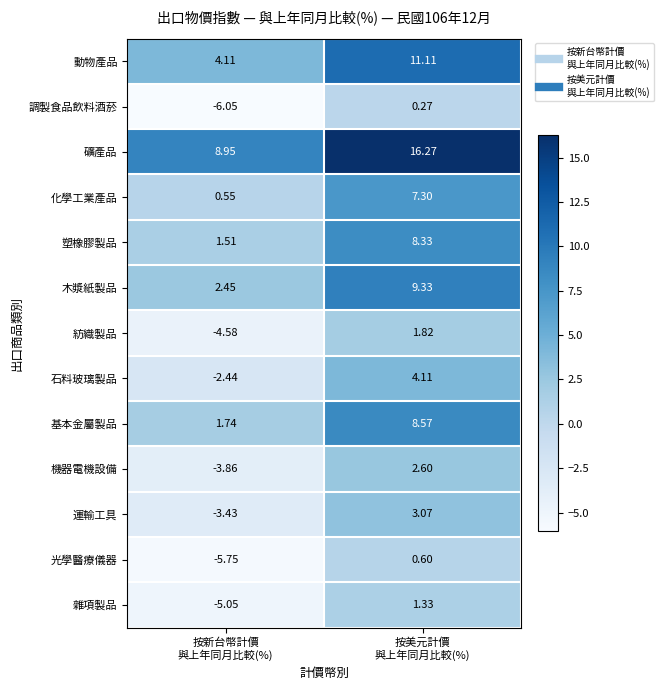

How many data points in 塑橡膠製品 are less than 8?

1